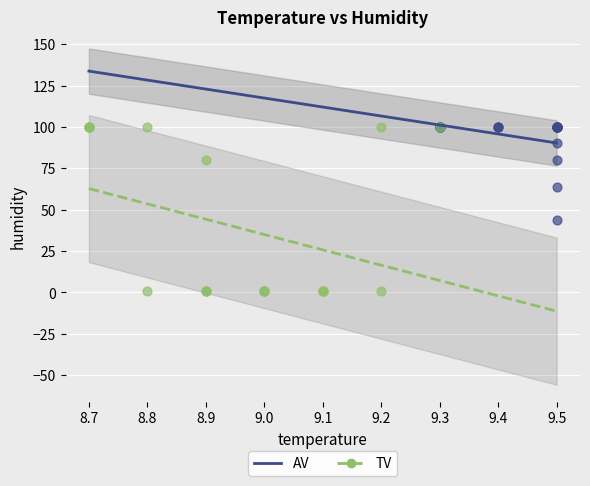

Which series contains the lowest Y value?

TV